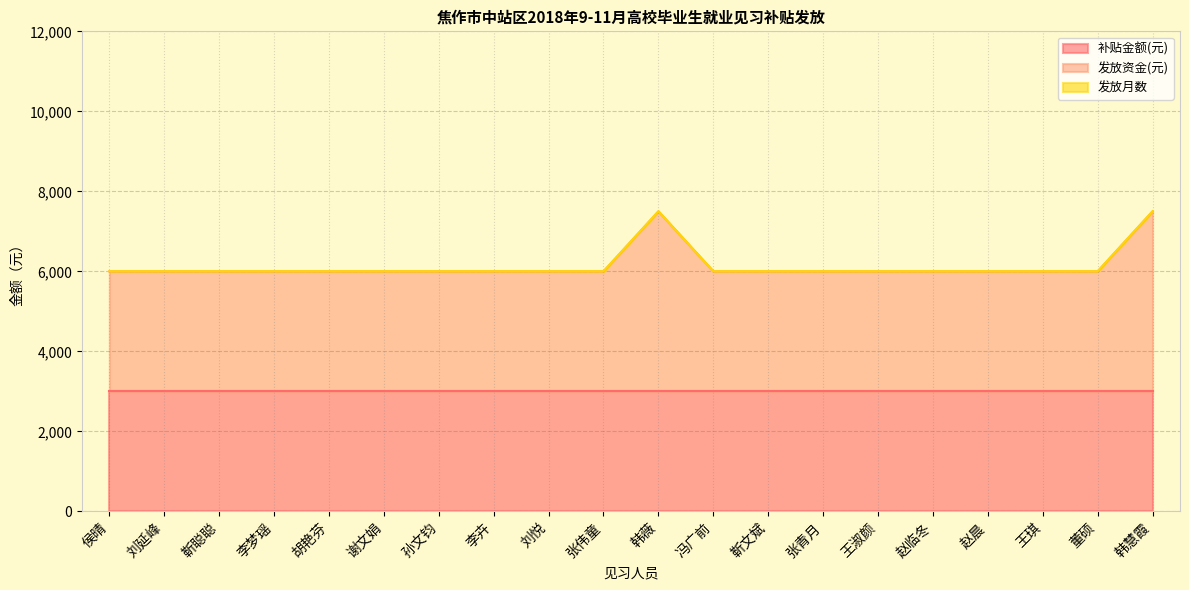

What position from the left is 靳文斌?

13